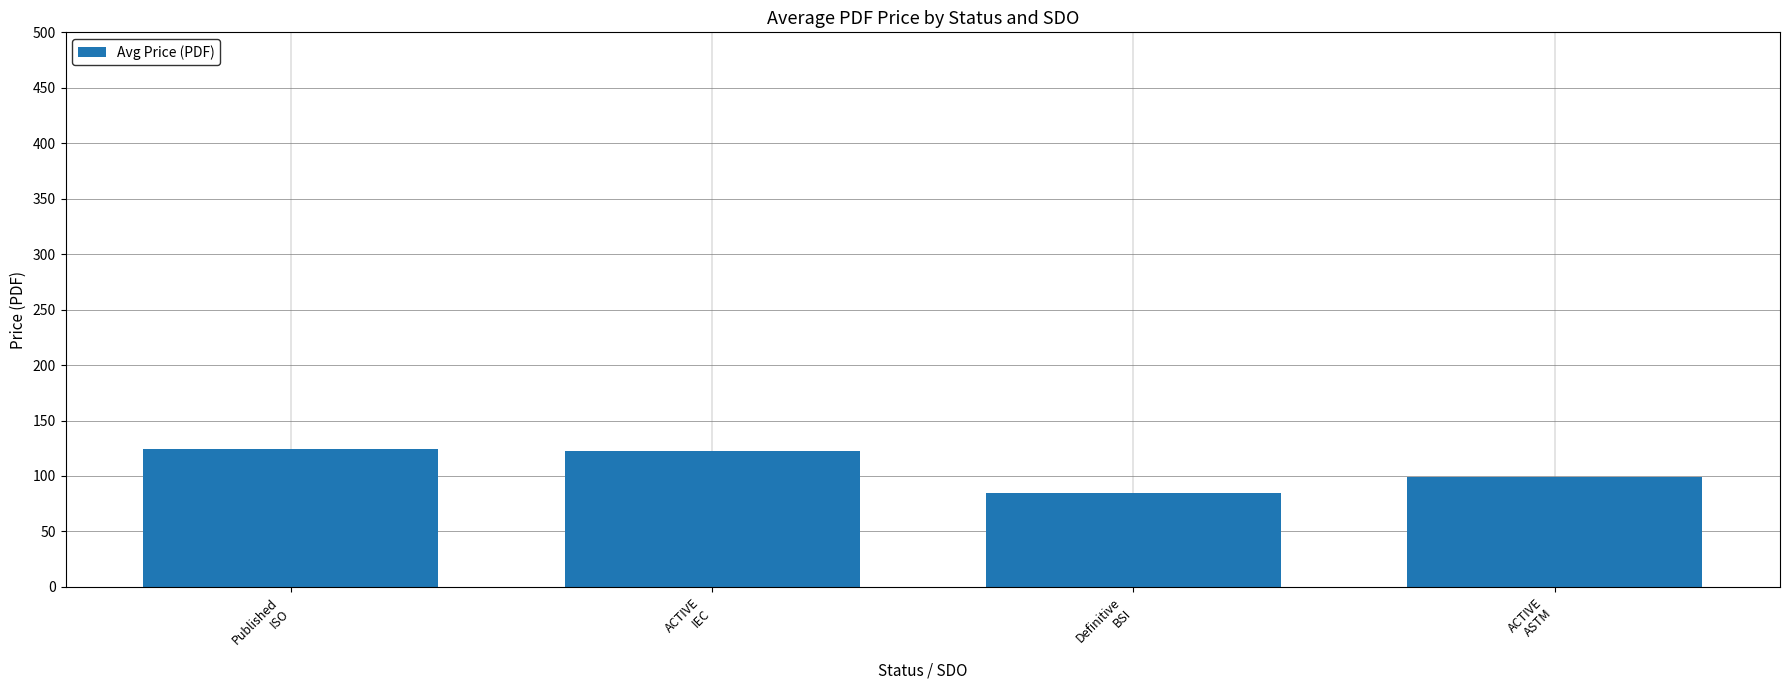

What is the average value?

107.6